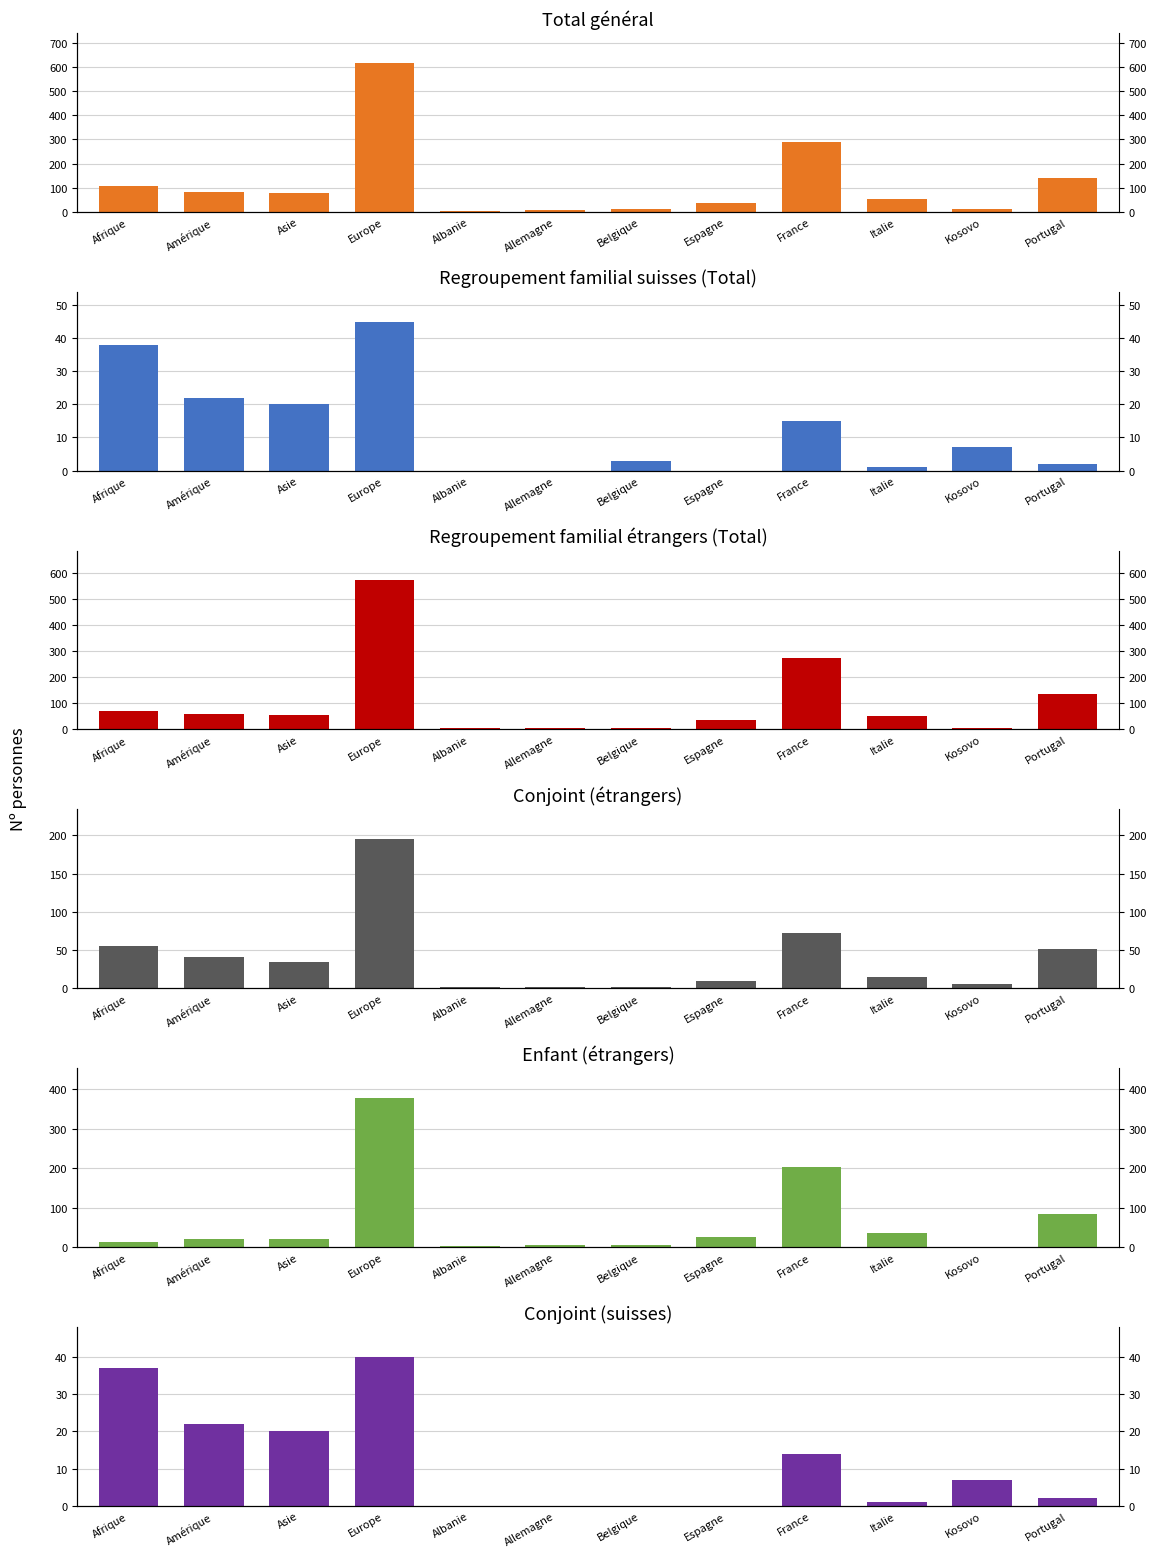

What are all the series names shown in the legend?

Total général, Regroupement familial suisses (Total), Regroupement familial étrangers (Total), Conjoint (étrangers), Enfant (étrangers), Conjoint (suisses)